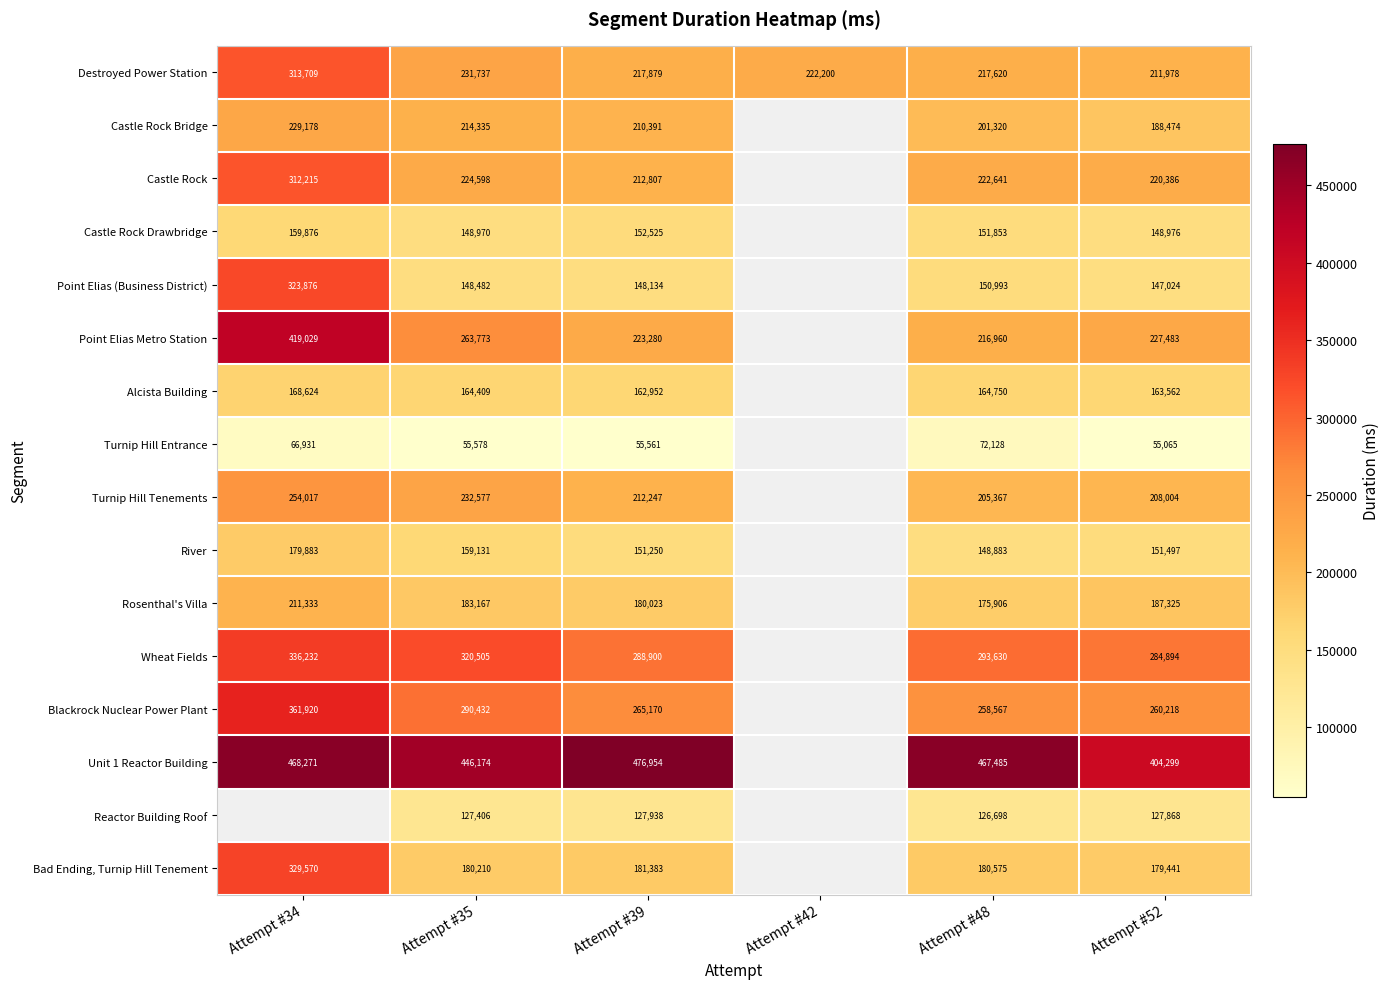

At which label does Destroyed Power Station reach its minimum?

Attempt #52